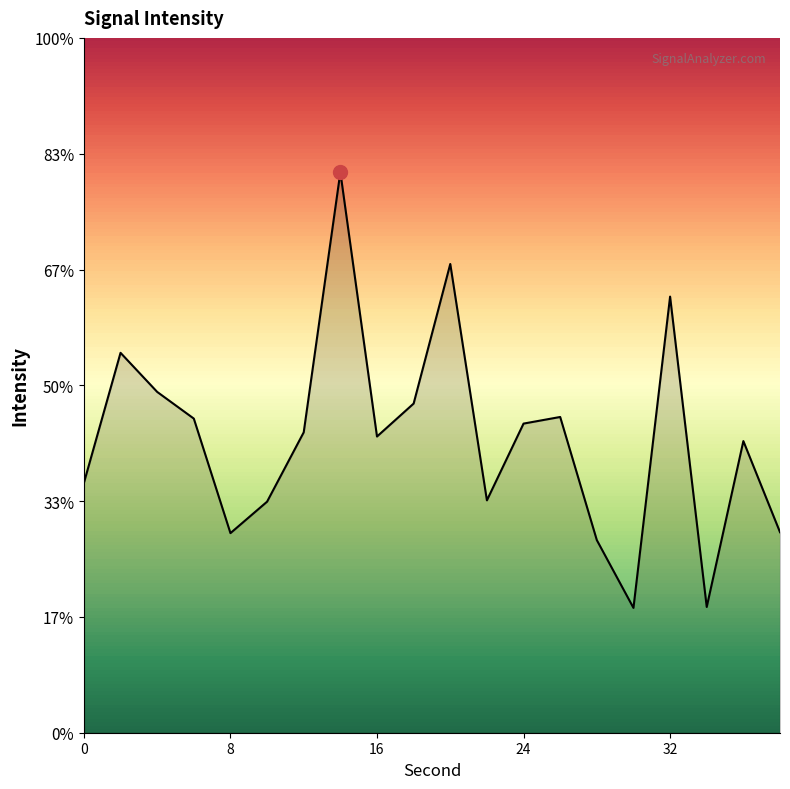

Does the chart have visible grid lines?

No